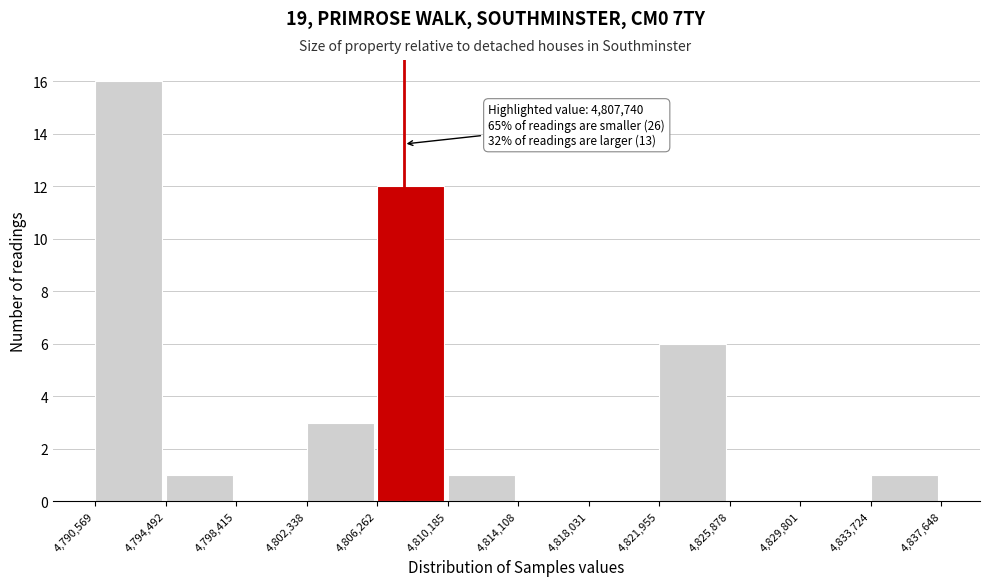

Over which range of the x-axis is the bar tallest?

4,790,569 to 4,794,492